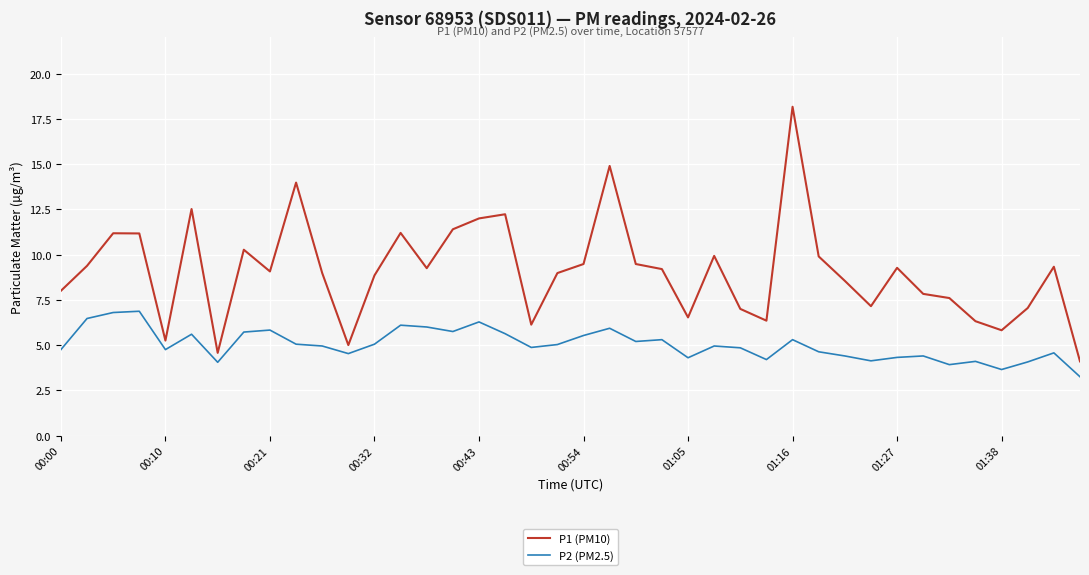

Rank the series by their maximum value, from lowest to highest.

P2 (PM2.5), P1 (PM10)